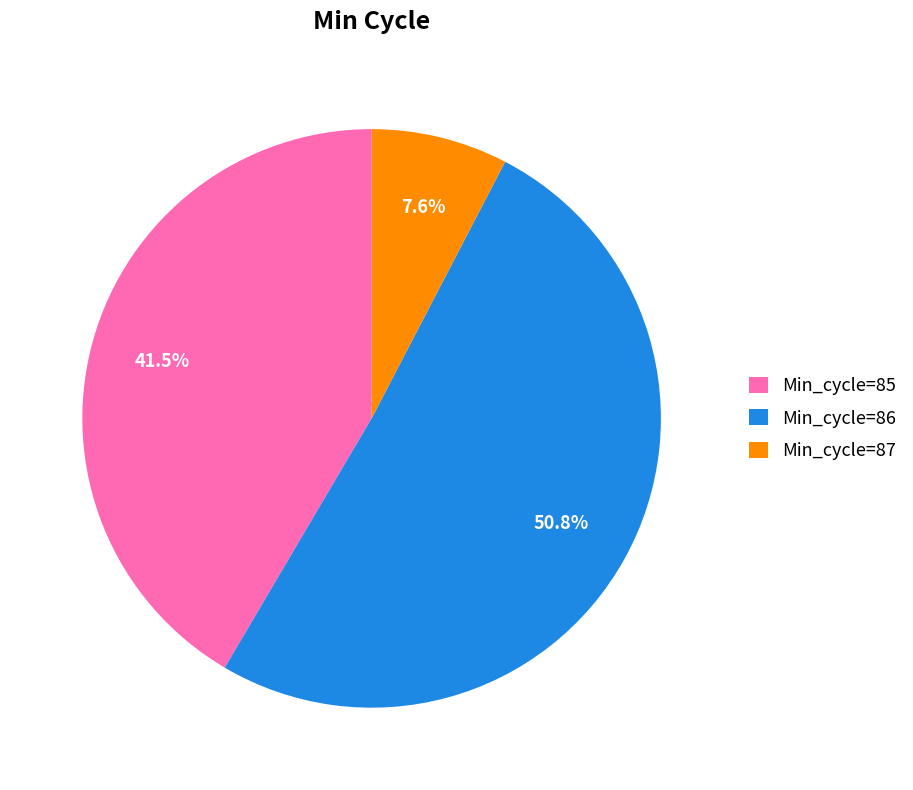

Which category has the smallest portion of the pie?

Min_cycle=87